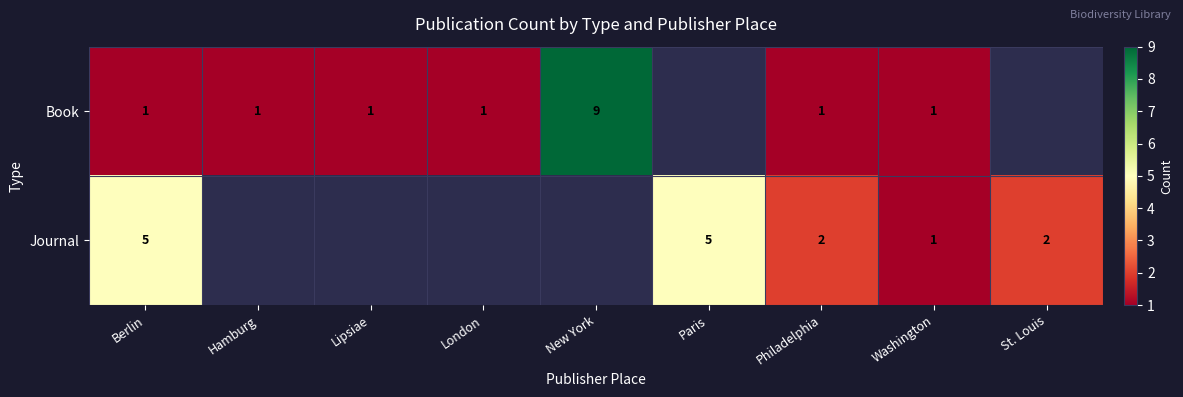

The Book series shows 1 at London. True or false?

True